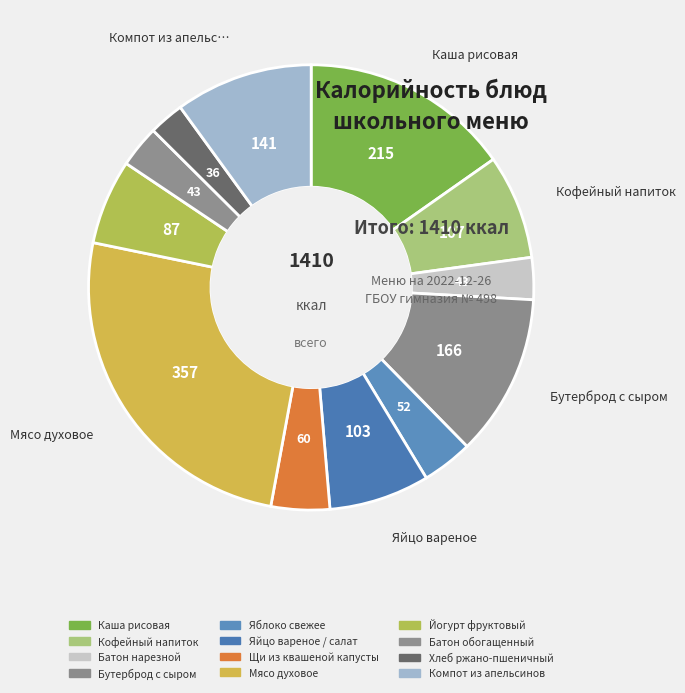

Is there any slice that represents more than half of the pie?

No